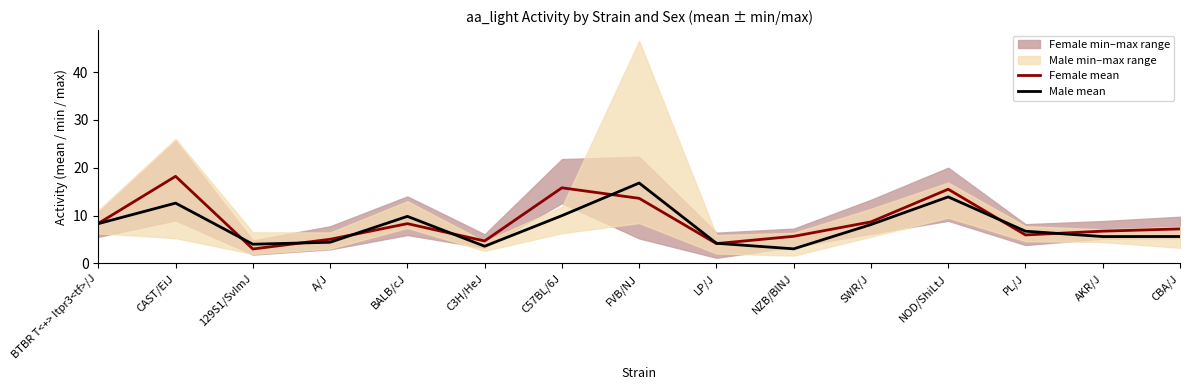

What is the difference between the Male mean values at C57BL/6J and 129S1/SvImJ?

6.0